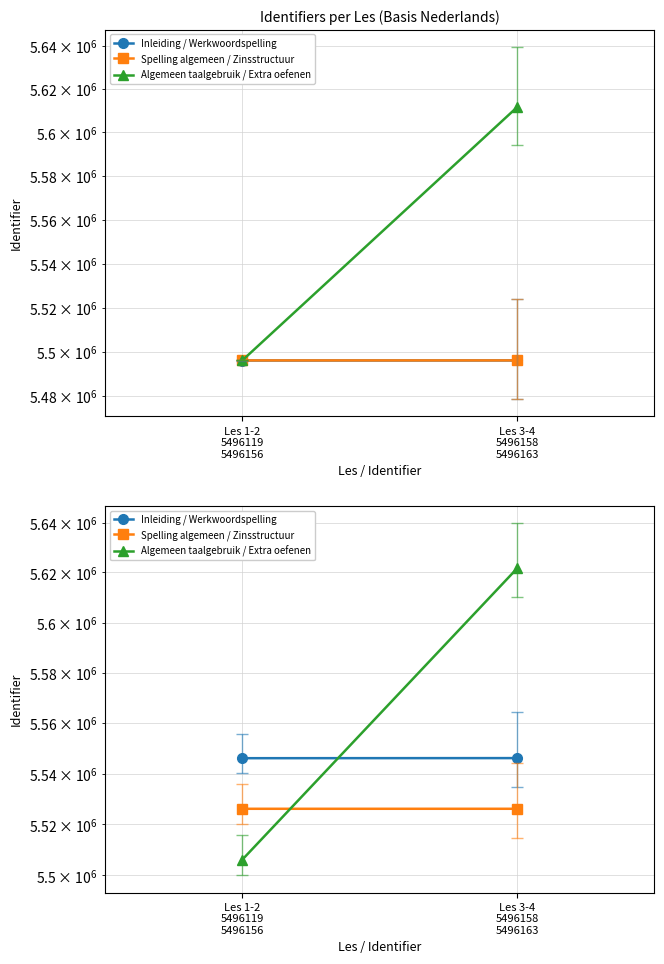

Rank the series by their average value, from lowest to highest.

Spelling algemeen / Zinsstructuur, Inleiding / Werkwoordspelling, Algemeen taalgebruik / Extra oefenen